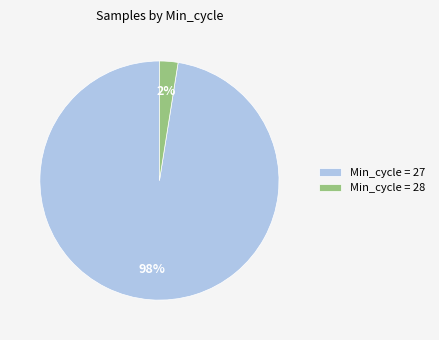

Which category accounts for the majority?

Min_cycle = 27